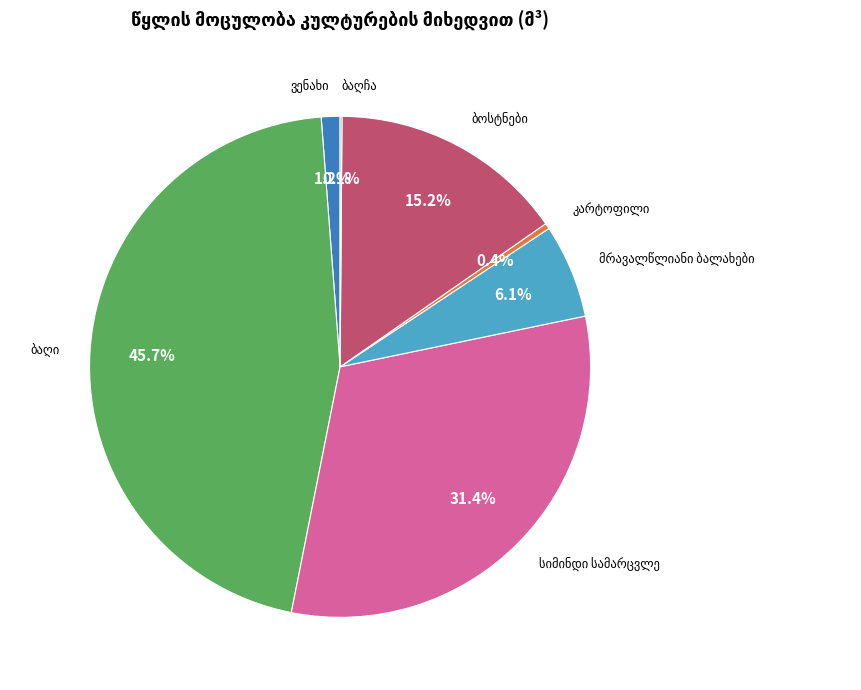

Is there a majority slice in this chart?

No